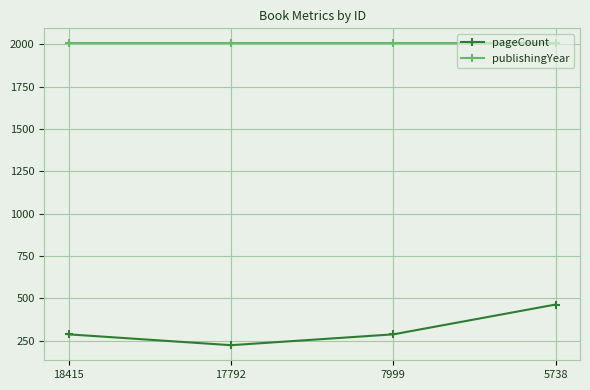

True or false: publishingYear has a value of 903 at 18415.

False